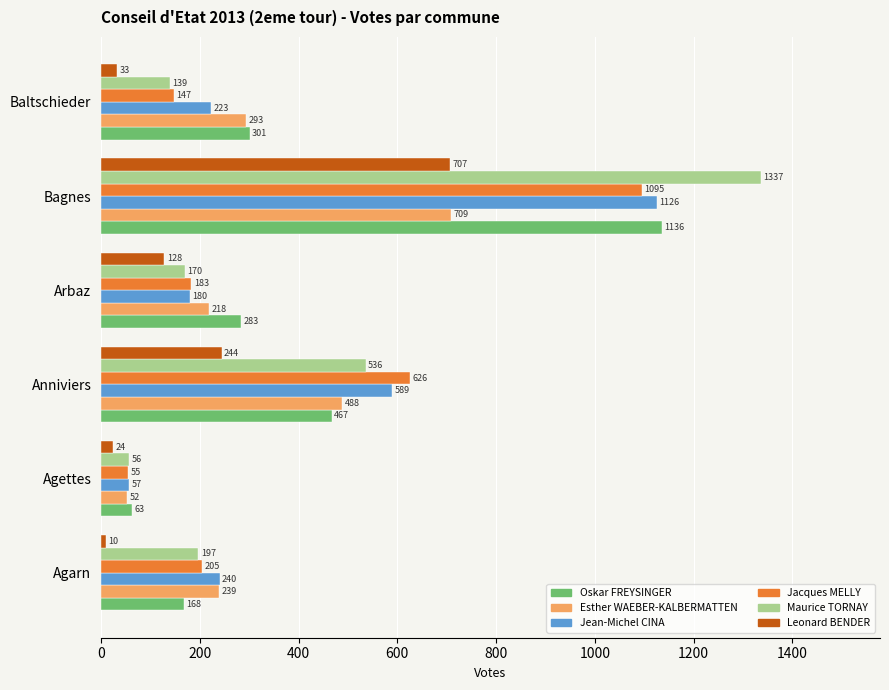

At which category is the sum across all series the highest?

Bagnes